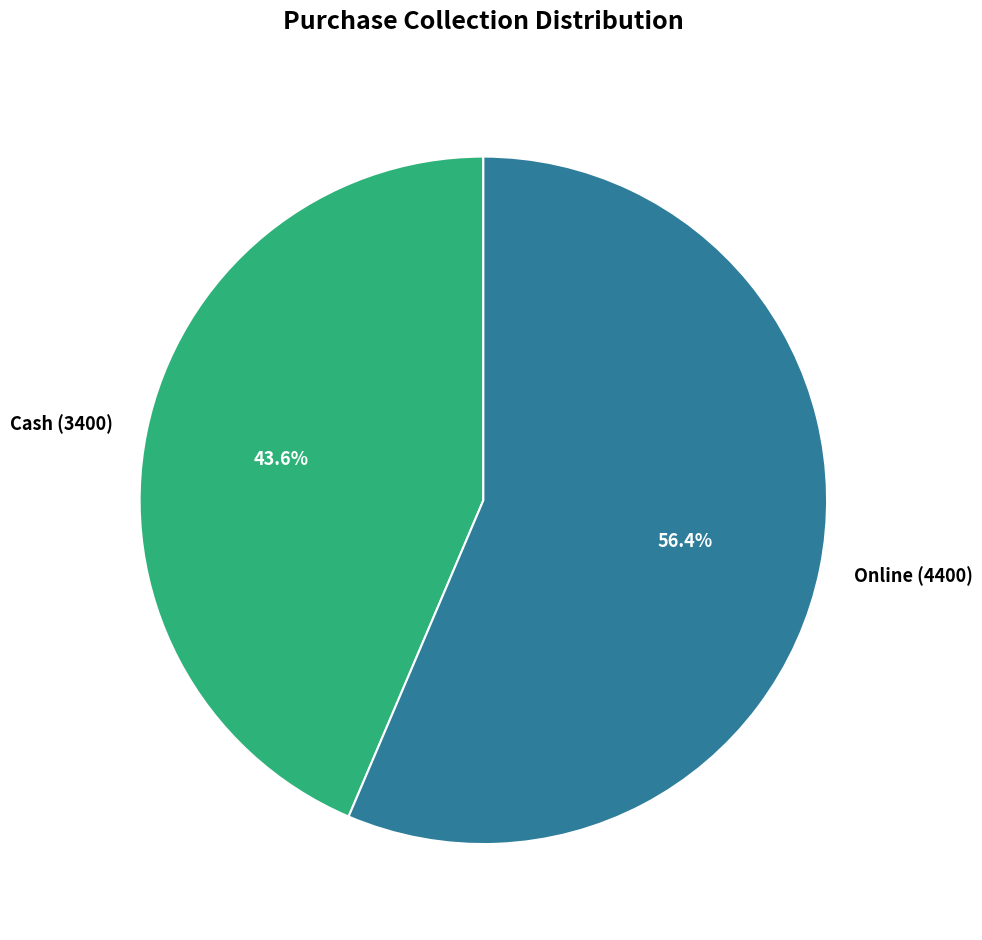

Does any single category account for the majority?

Yes